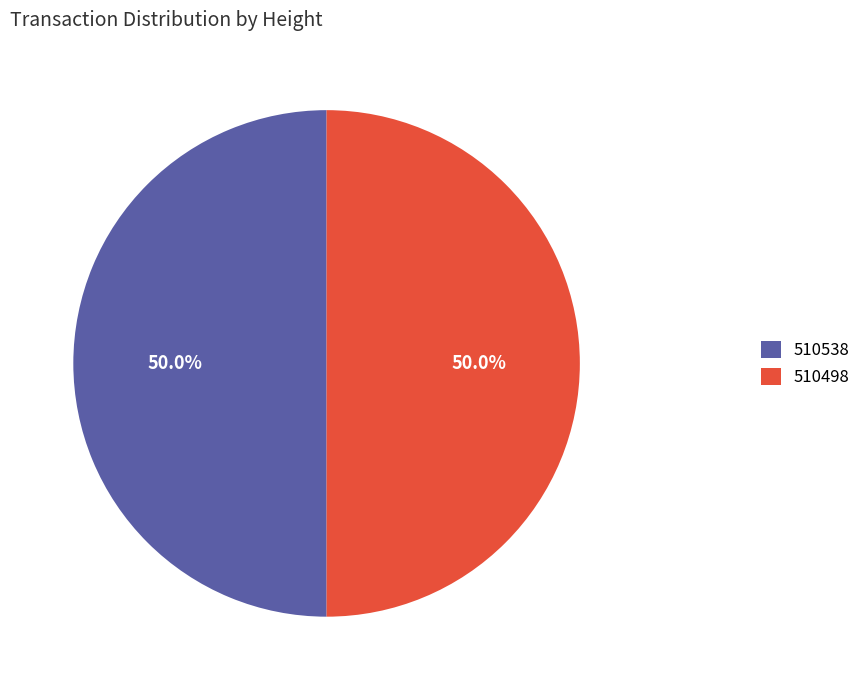

What is the ratio of the value at 510498 to the value at 510538?

1.0